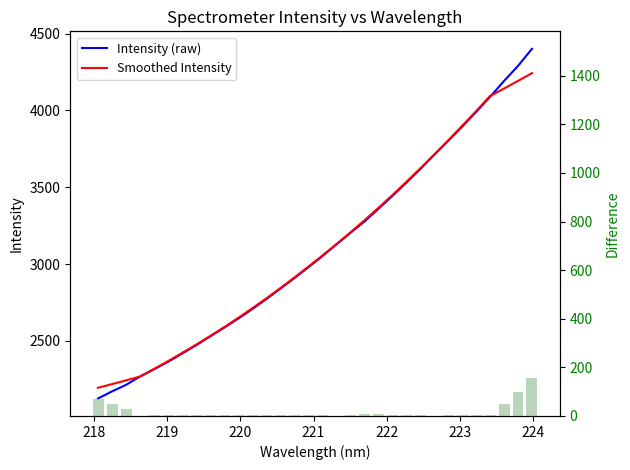

At how many categories does at least one series exceed 2085?

32